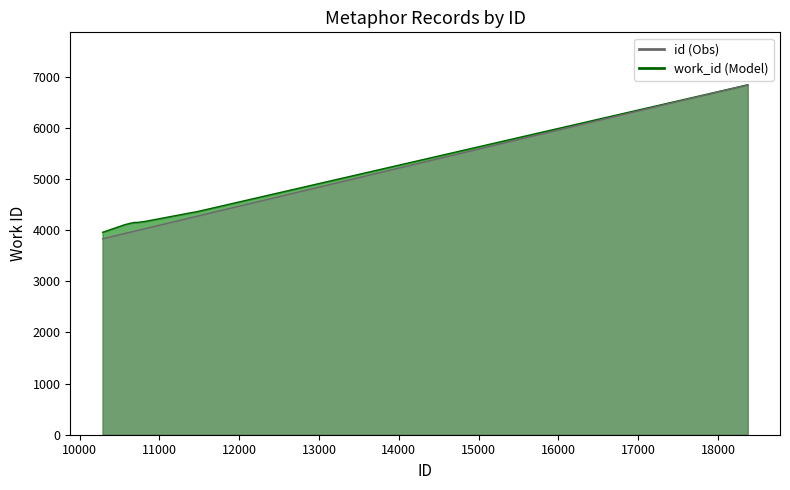

List the series in order of their peak value, highest first.

work_id line, id line